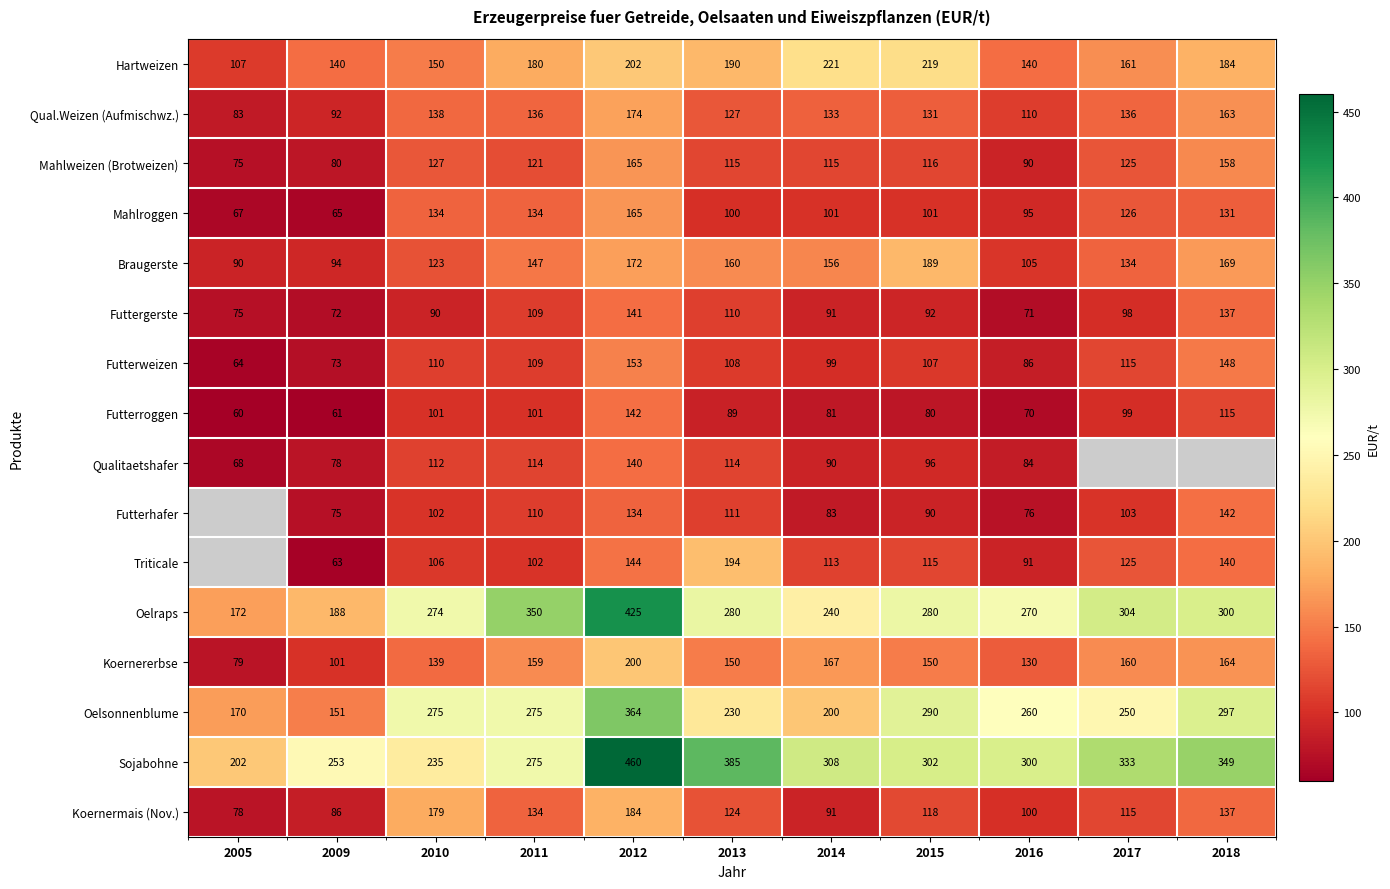

Which category has the lowest value in the Koernererbse series?

2005